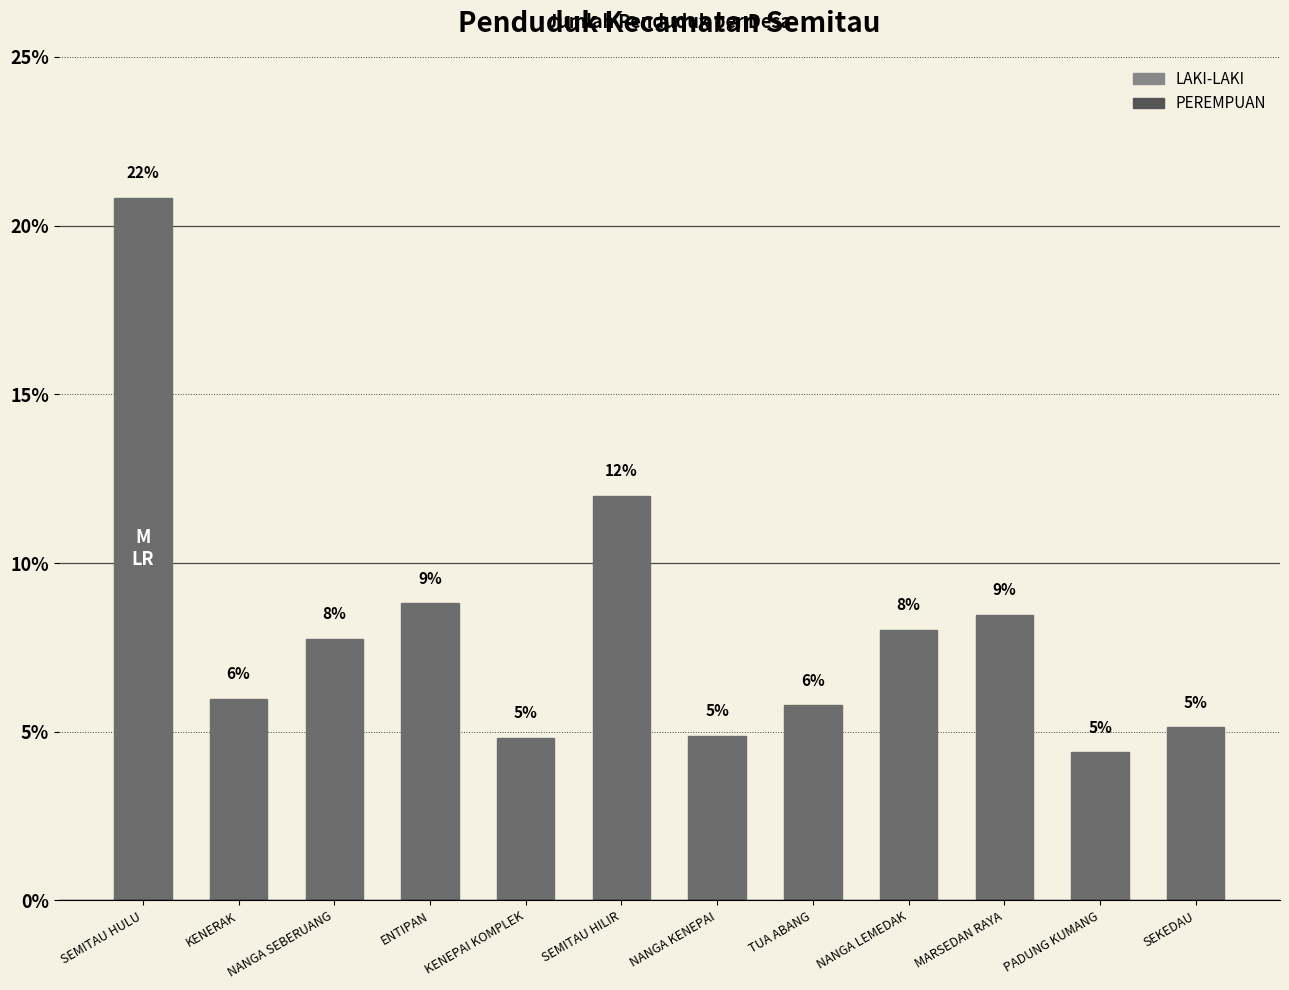

What position from the right is SEMITAU HILIR?

7